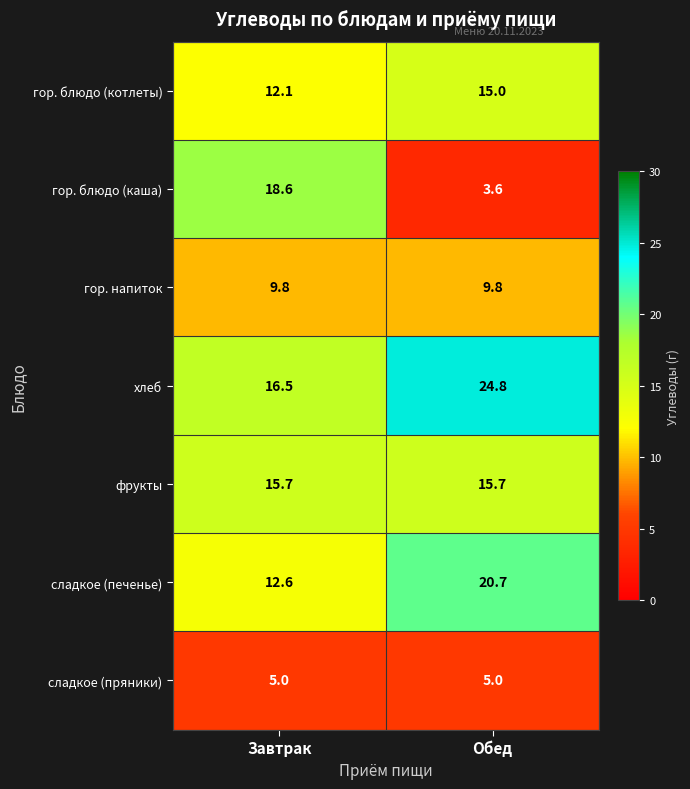

At how many categories does at least one series exceed 20?

1